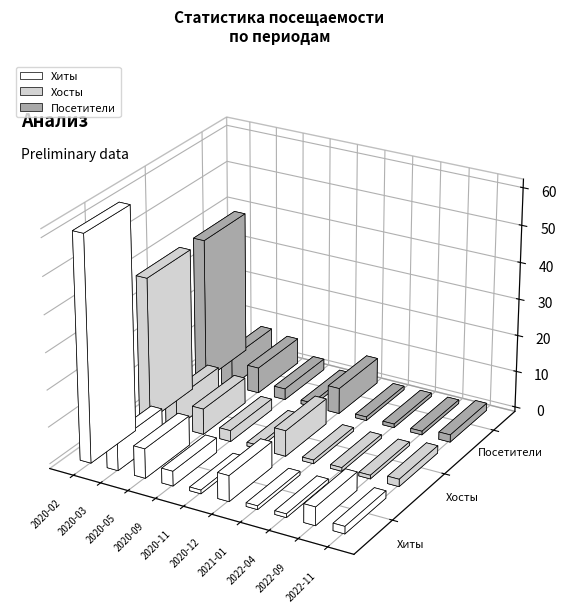

What is the difference between the second highest and second lowest values in the Хосты series?

7